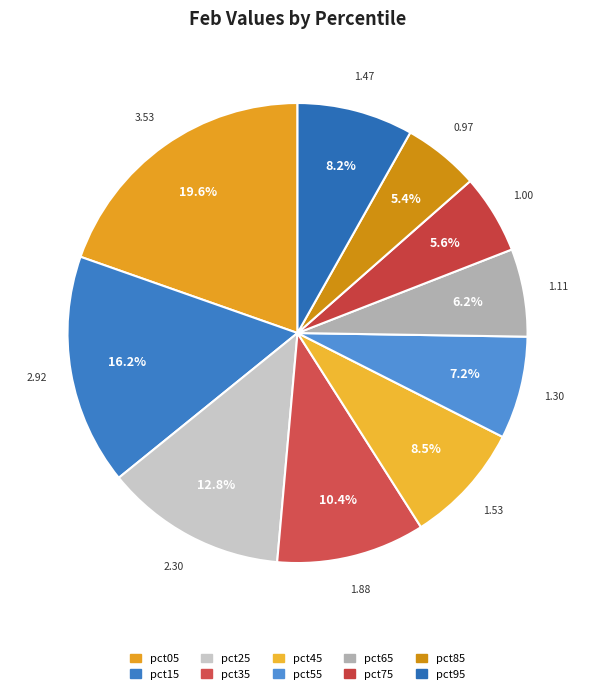

How many slices are in this pie chart?

10